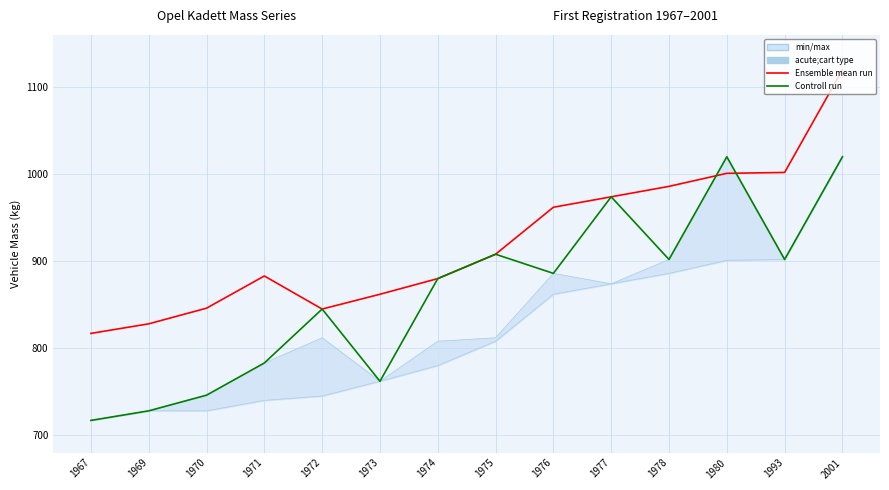

Between 1971 and 1975, which series saw the biggest shift?

Controll run